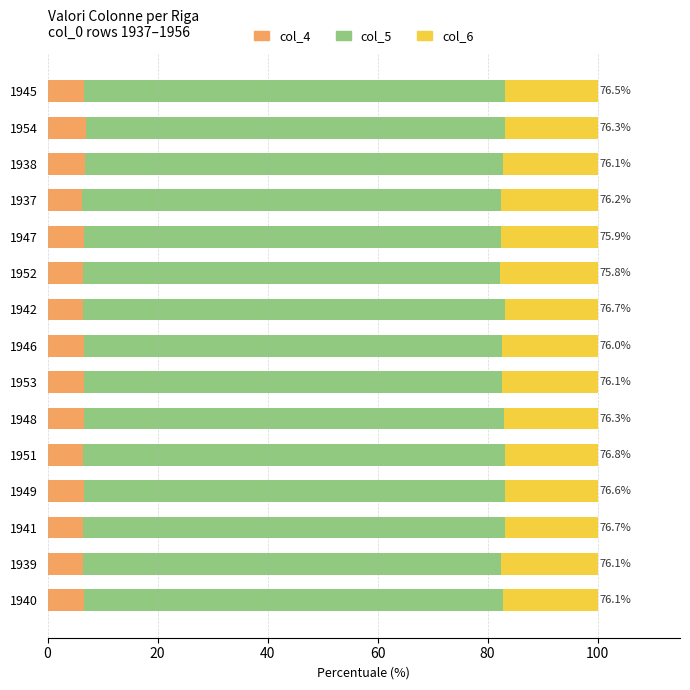

What is the total value across all series at 1940?

100.0